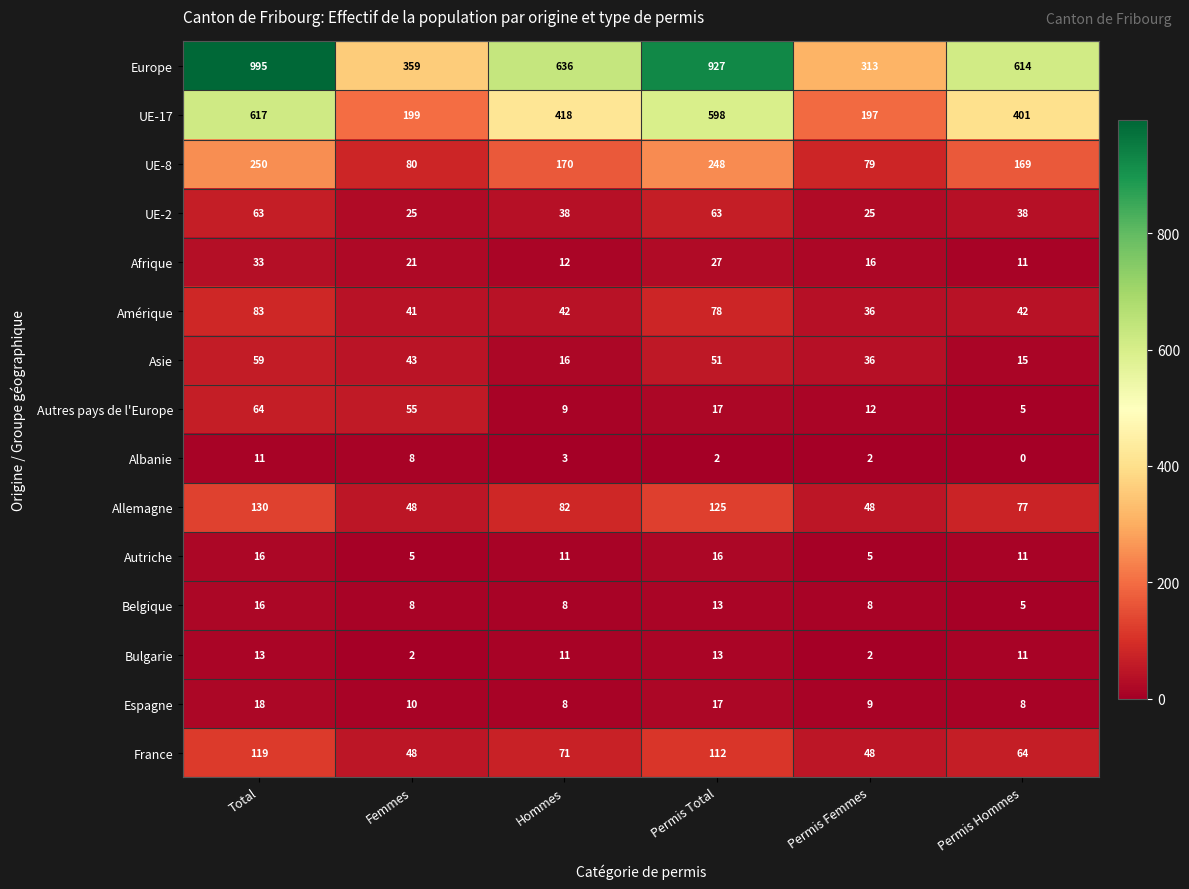

The value of UE-2 at Permis Total is 37. True or false?

False